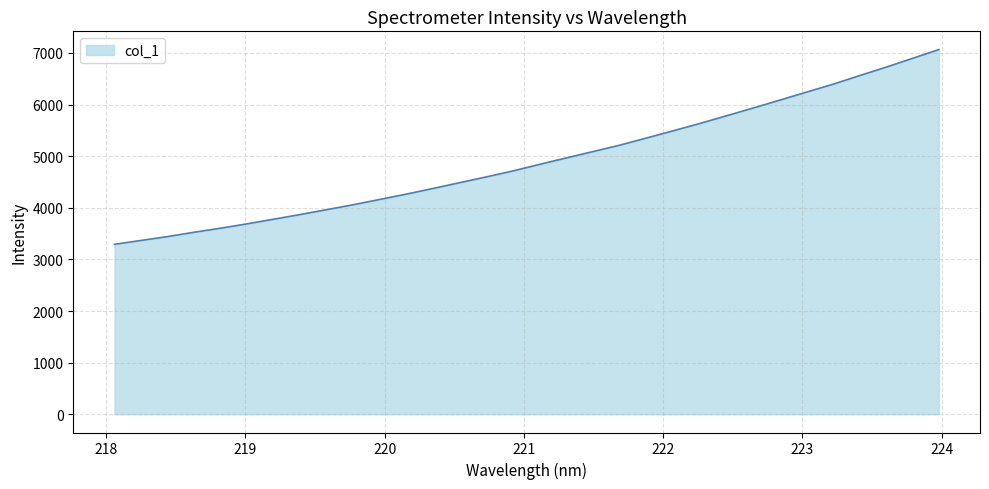

How many lines are shown in the chart?

1